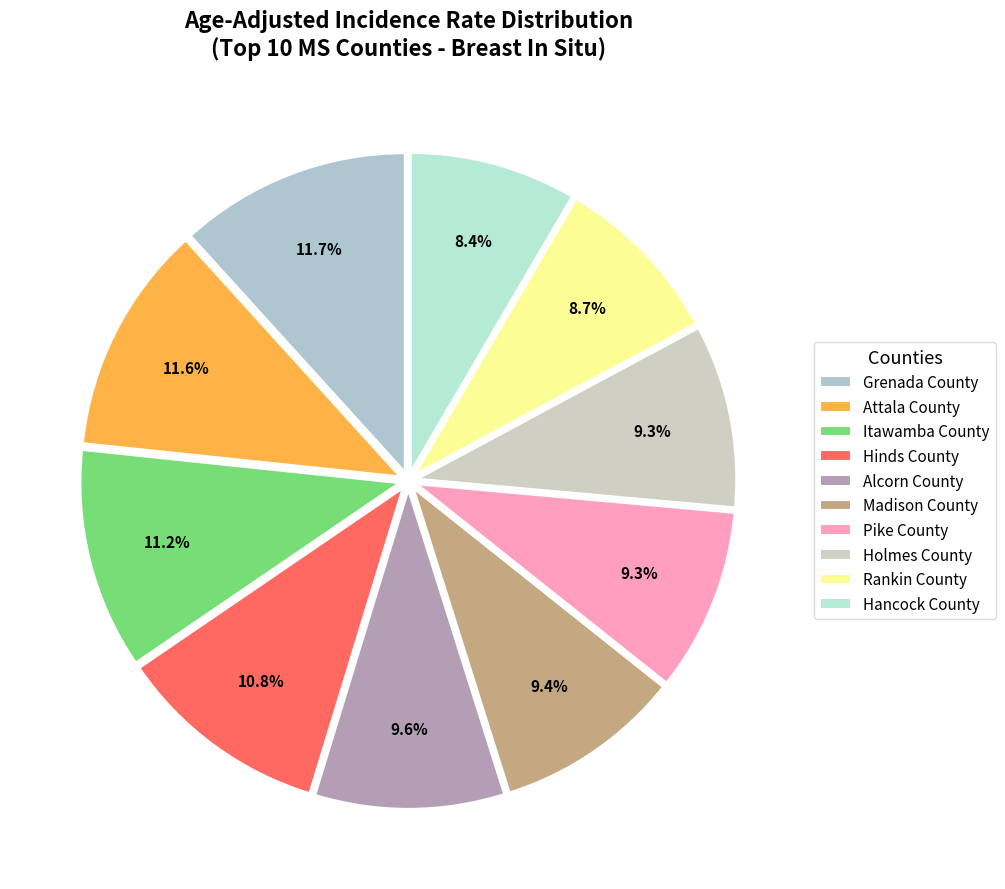

Does any single category account for the majority?

No